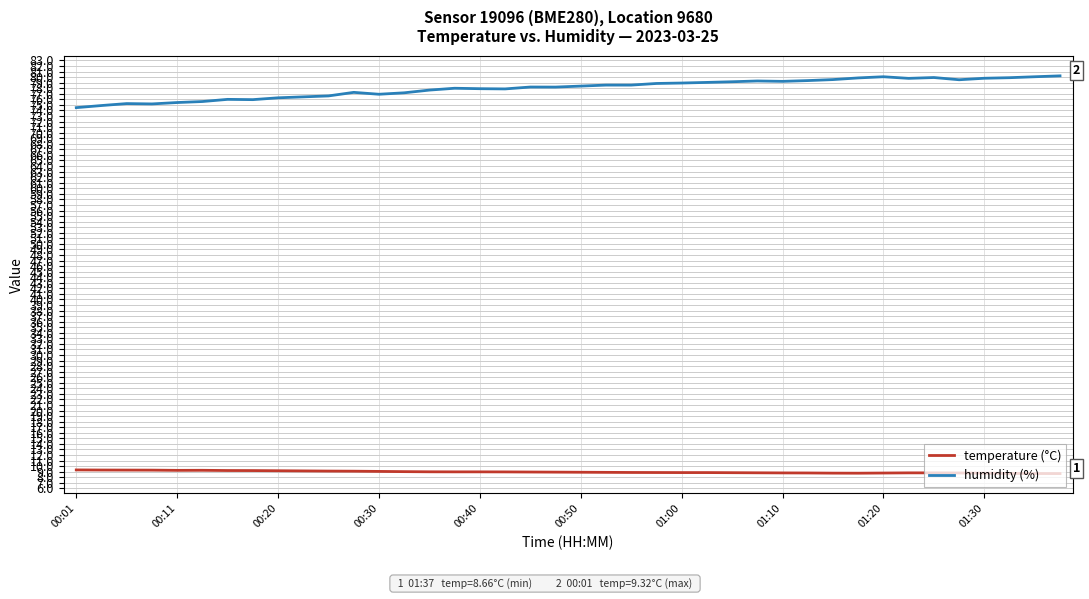

What is the average value of the humidity (%) series?

78.0